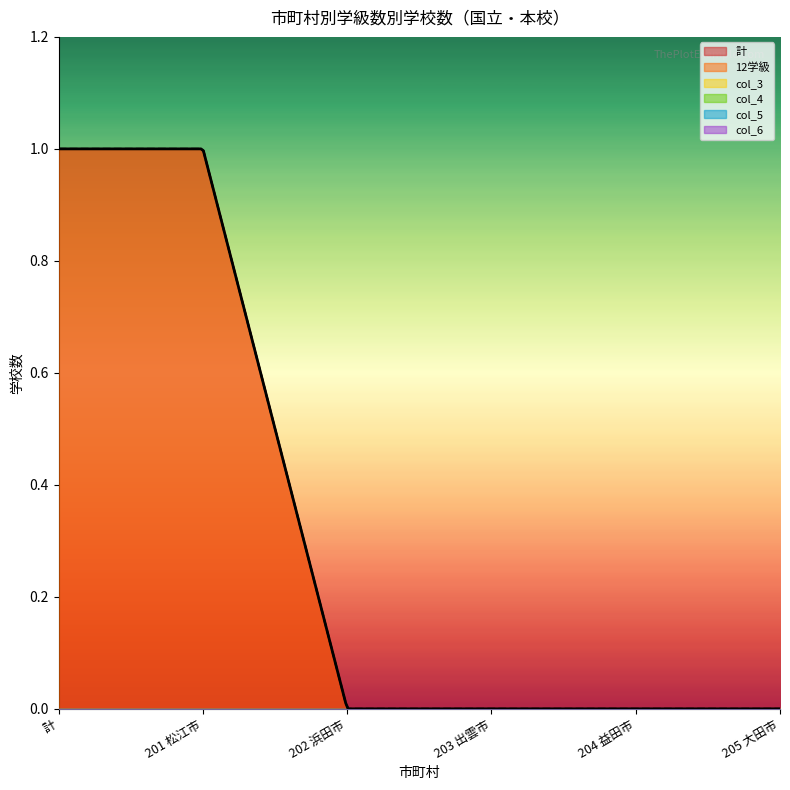

Which series has the largest total across all categories?

12学級